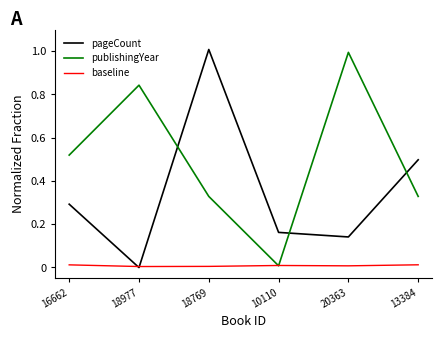

True or false: publishingYear and pageCount cross at least once.

True